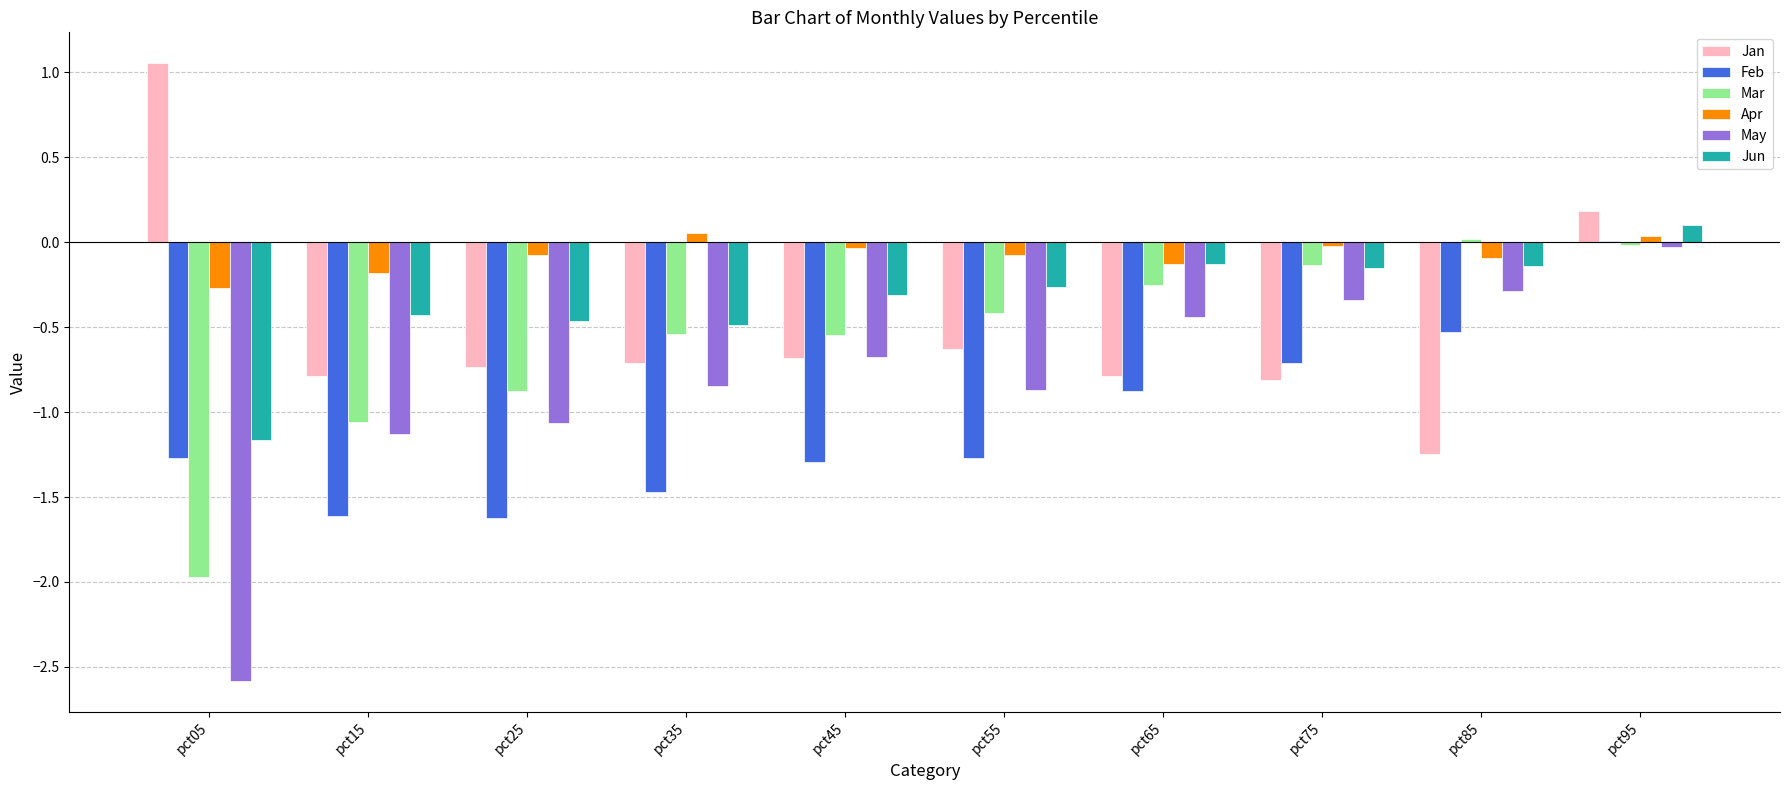

At which label does Feb first exceed -1?

pct65